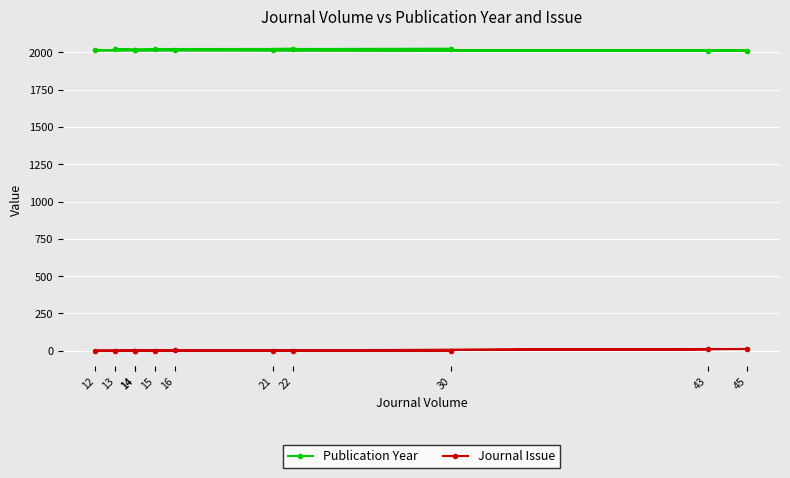

Where is Publication Year nearest to the value 2017?

14